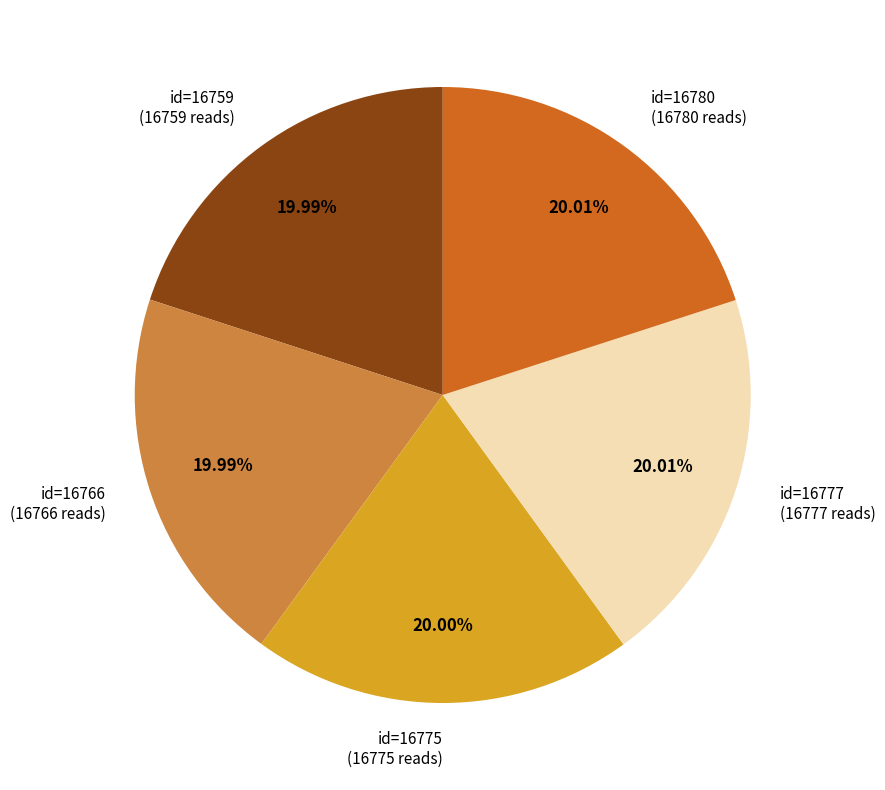

How many slices are in this pie chart?

5